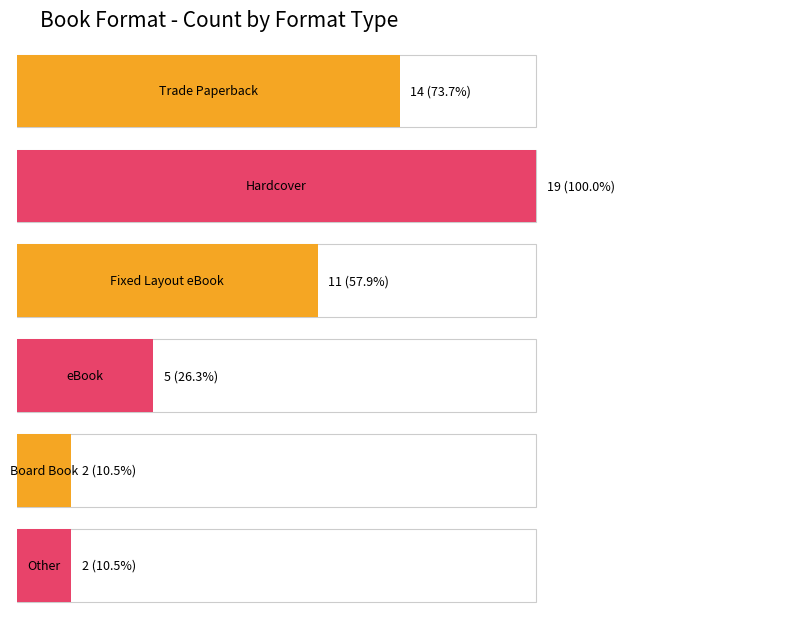

What is the maximum value shown in the chart?

19